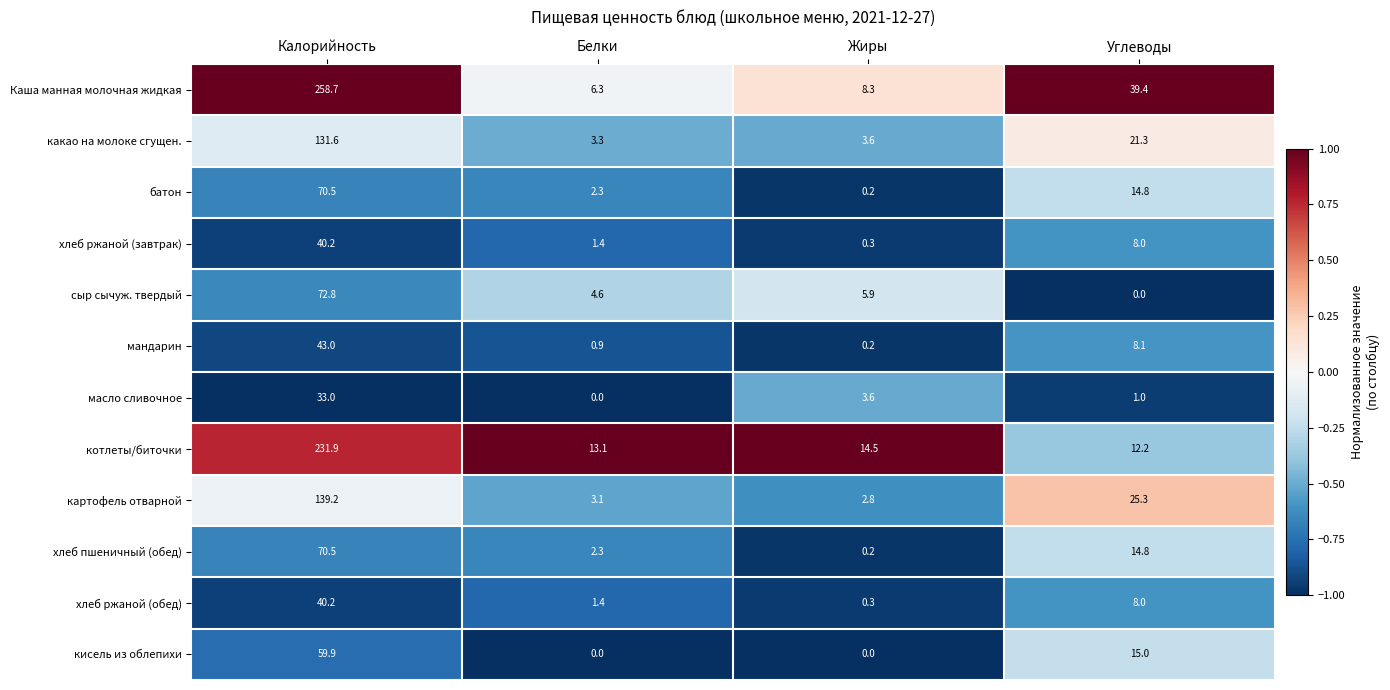

Read the картофель отварной value at Углеводы.

25.3